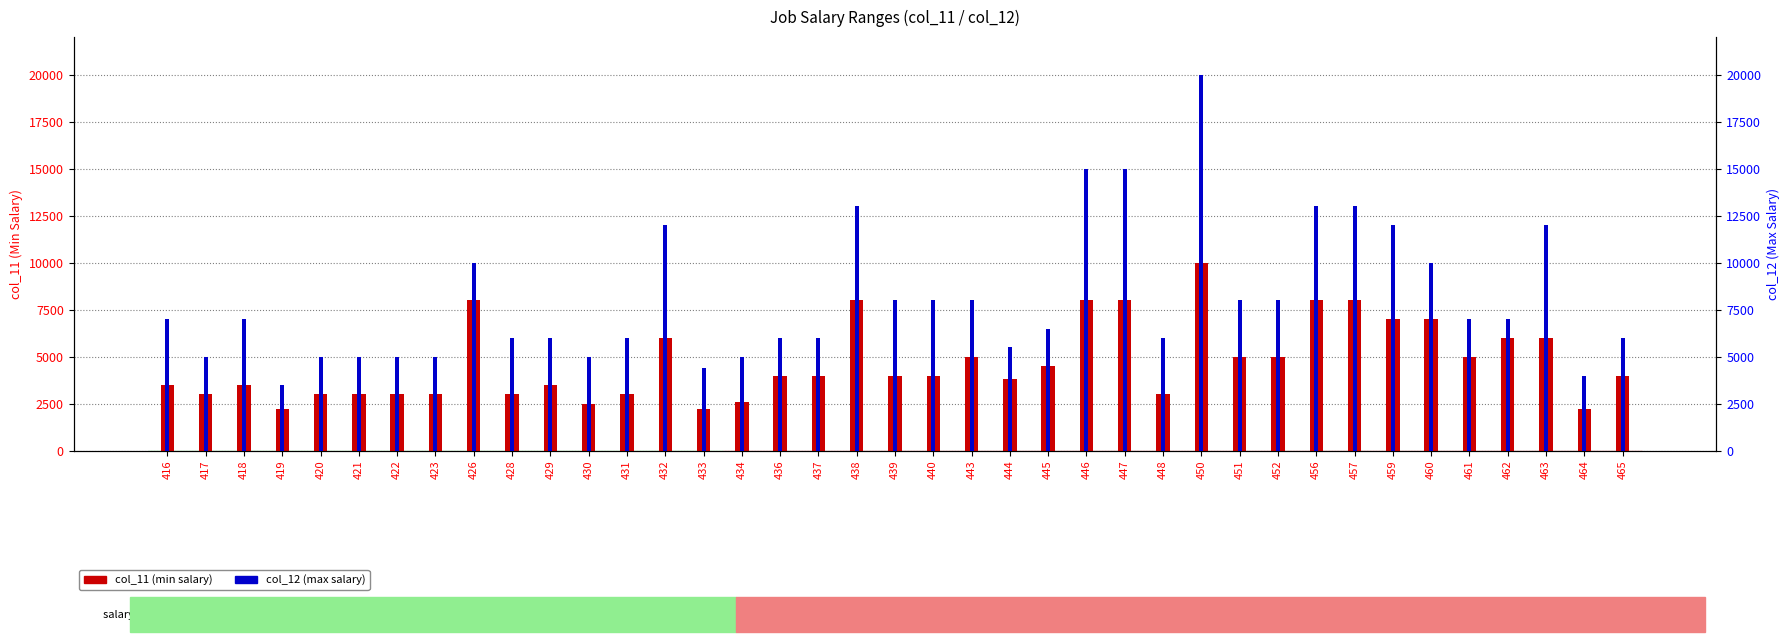

At which label does col_11 (min salary) reach its peak?

450